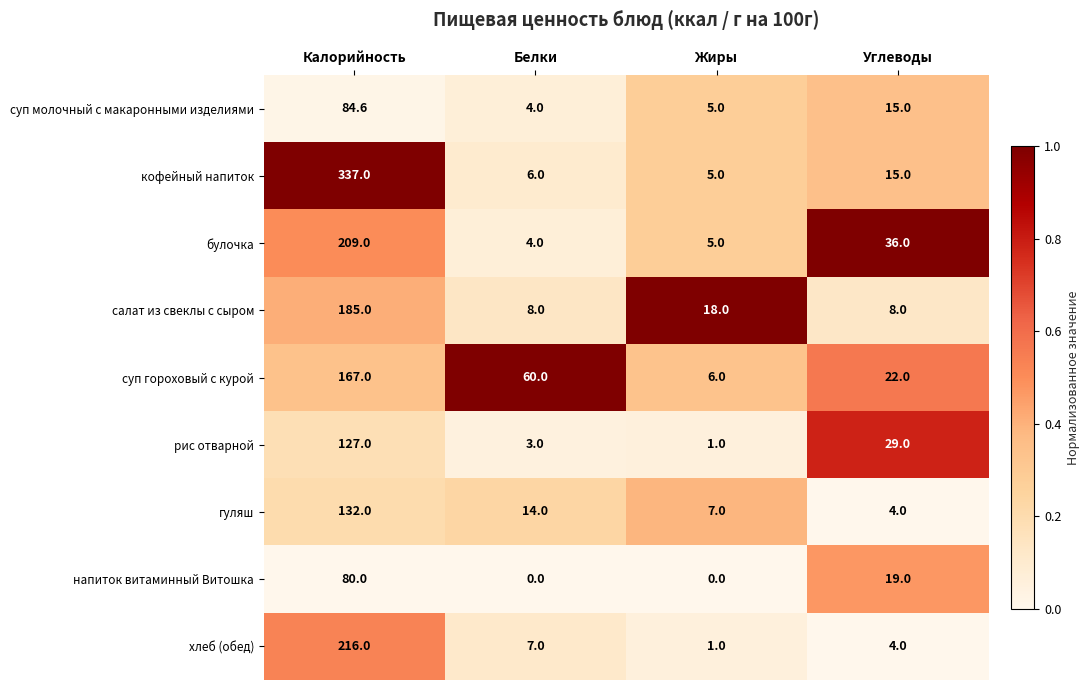

List the series in order of their peak value, lowest first.

напиток витаминный Витошка, суп молочный с макаронными изделиями, рис отварной, гуляш, суп гороховый с курой, салат из свеклы с сыром, булочка, хлеб (обед), кофейный напиток